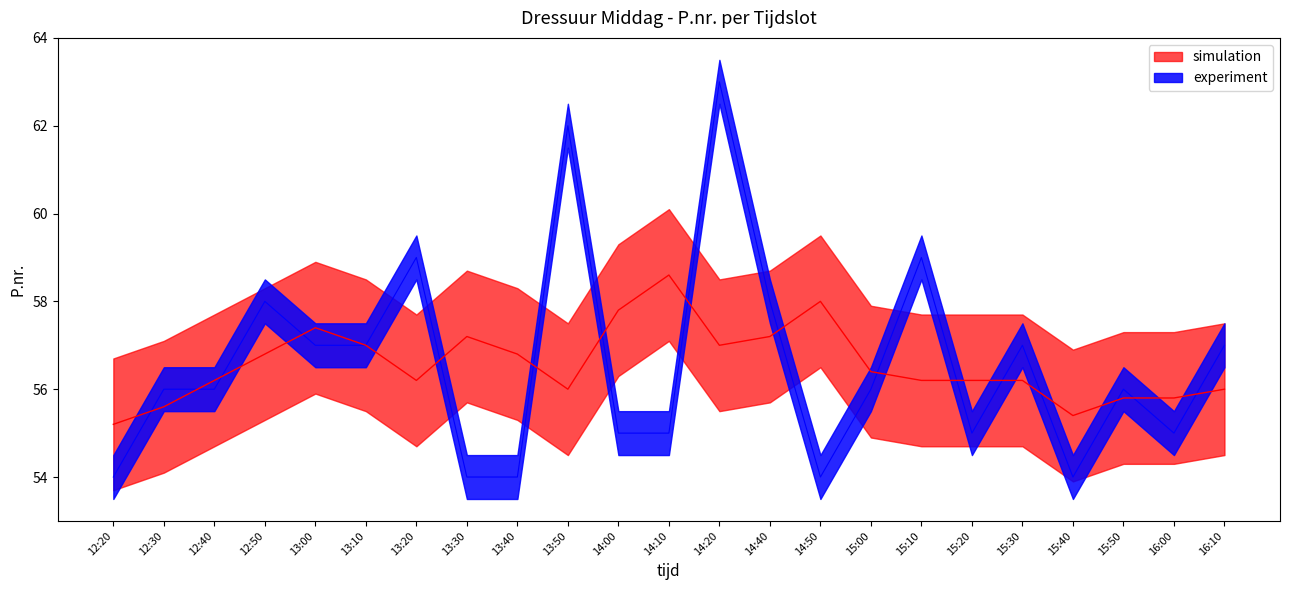

The chart shows a value of 57 at 16:10. True or false?

True